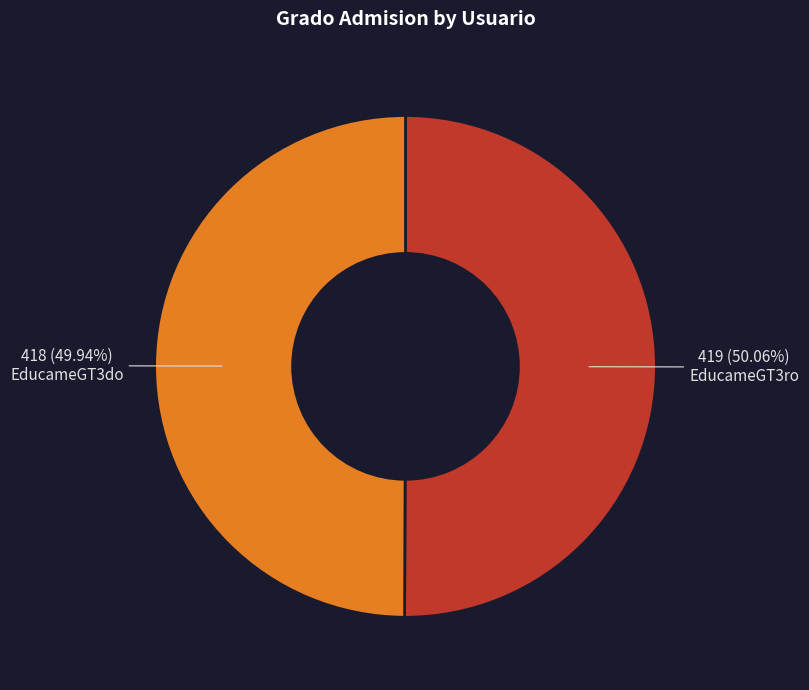

To the nearest percent, what is the combined percentage of EducameGT3ro and EducameGT3do?

100%